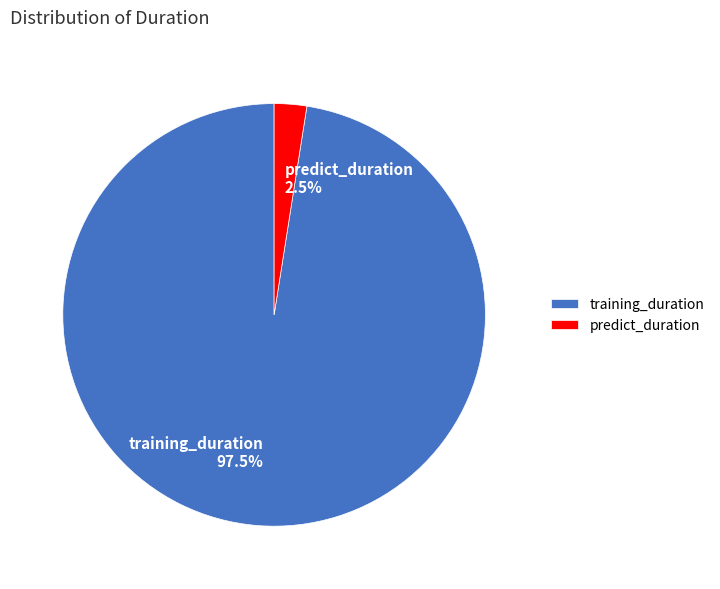

To the nearest percent, what is the difference between the predict_duration and training_duration slice percentages?

95%